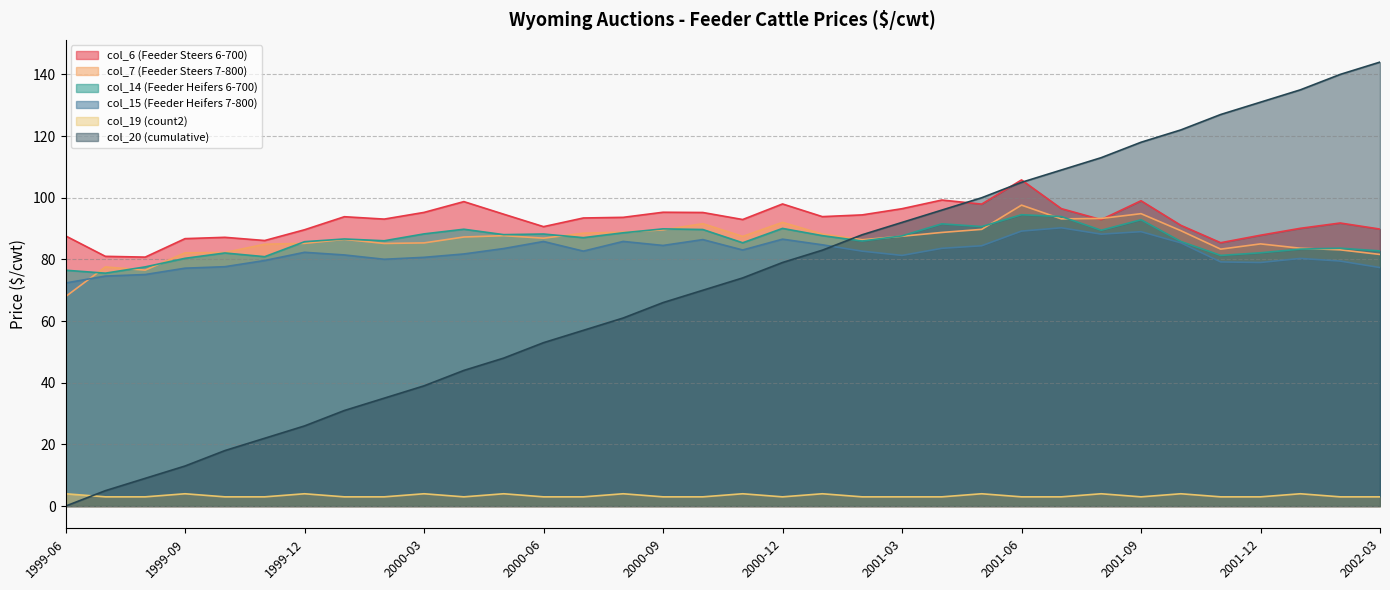

True or false: col_15 (Feeder Heifers 7-800) has more than 0 points higher than both neighbors.

True